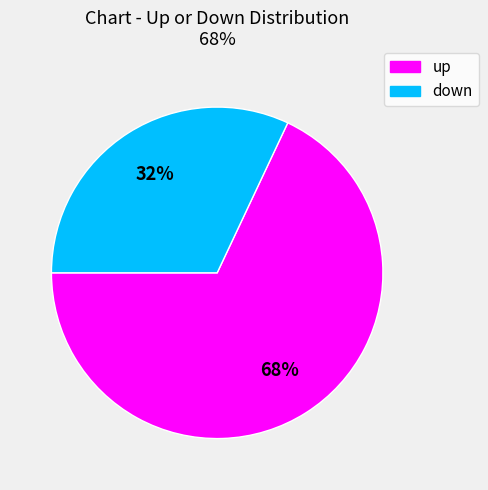

To the nearest percent, what percentage of the pie is down?

32%